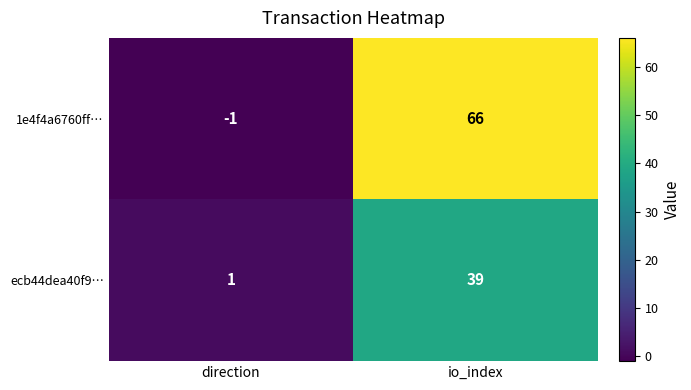

Rank the series by their average value, from lowest to highest.

ecb44dea40f9…, 1e4f4a6760ff…